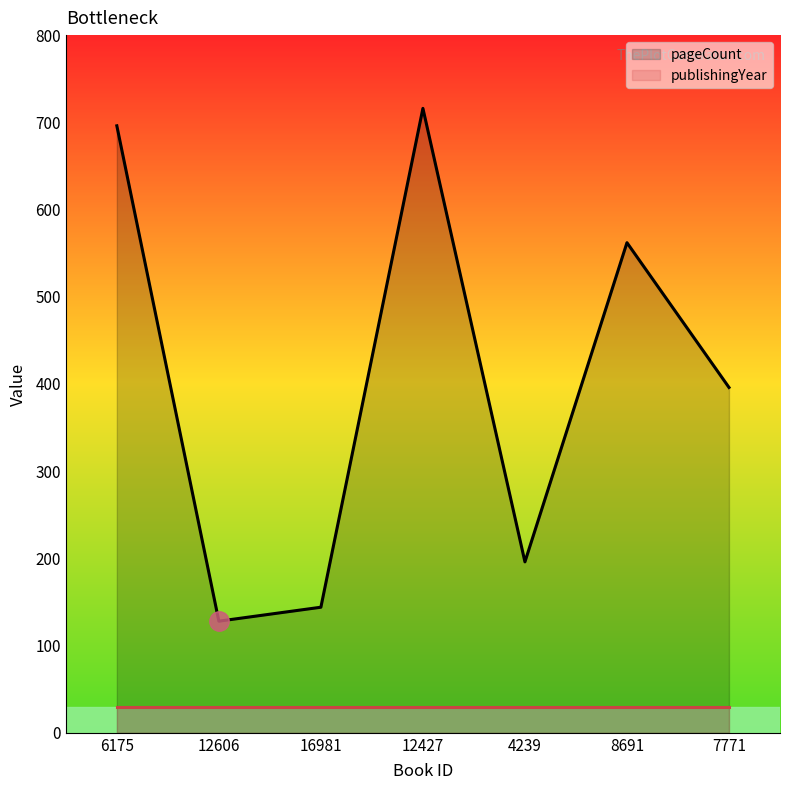

How many points are higher than both their immediate neighbors (excluding endpoints)?

2